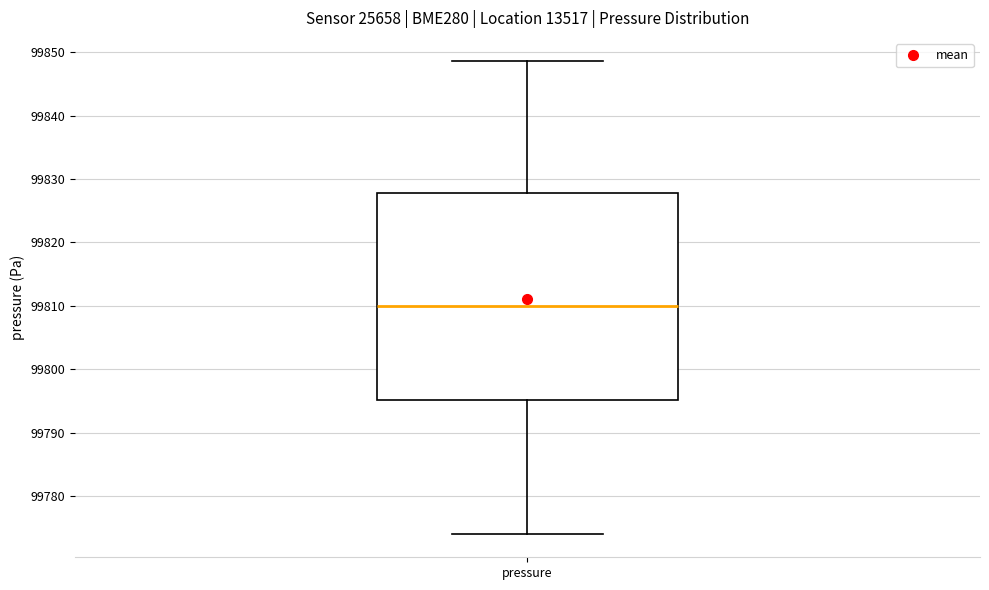

Transcribe this box plot: give where the median line is, the range the box spans, and where the two whiskers end, as read against the y-axis. The values are not printed on the chart, so give them approximately, as read against the axis.

median 99810, box 99795 to 99828, whiskers 99774 to 99849